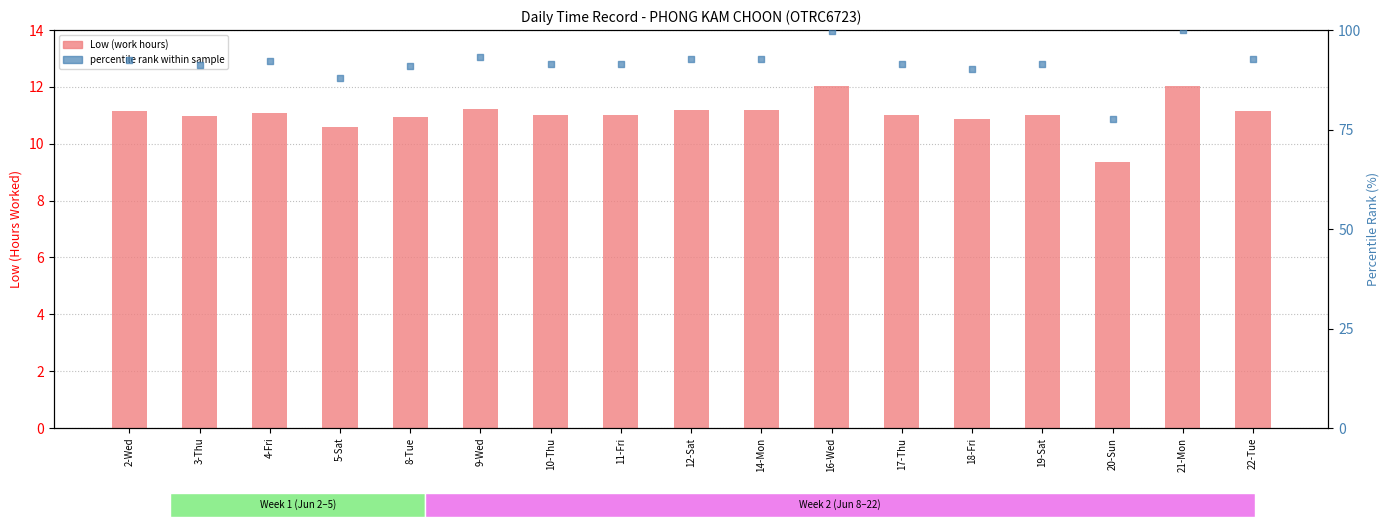

What are all the series names shown in the legend?

Low (work hours), percentile rank within sample